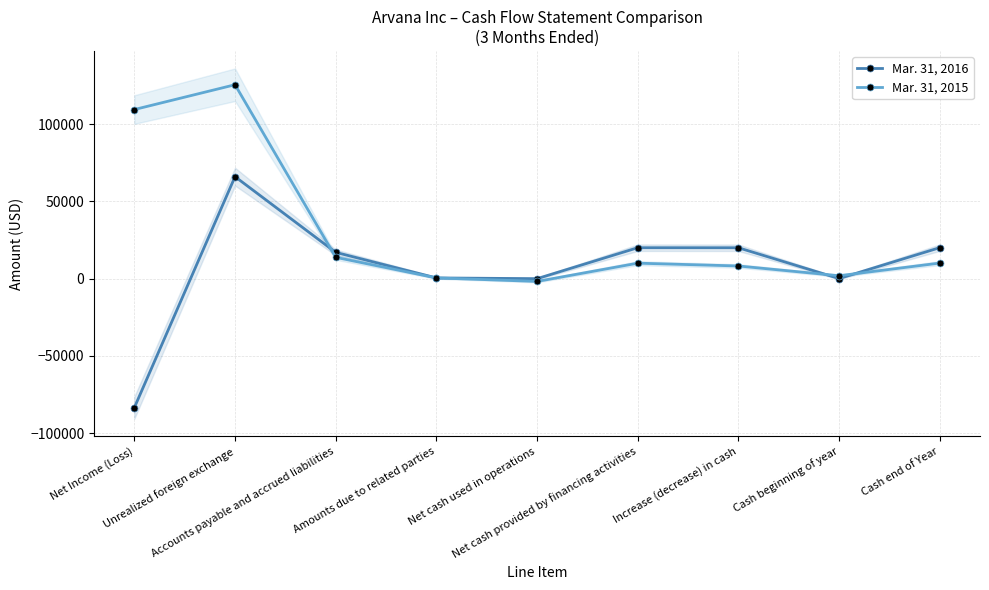

List the series in order of their overall mean, lowest first.

Mar. 31, 2016, Mar. 31, 2015